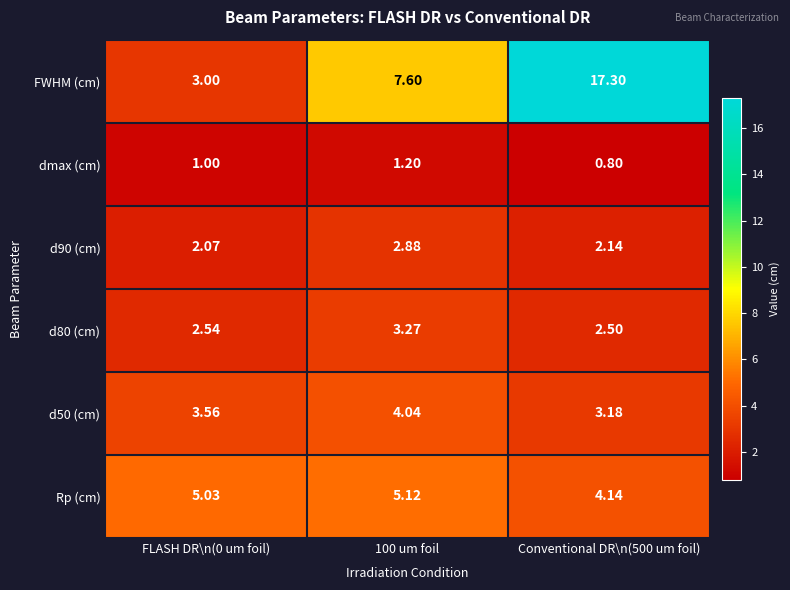

Which series has the largest total across all categories?

FWHM (cm)